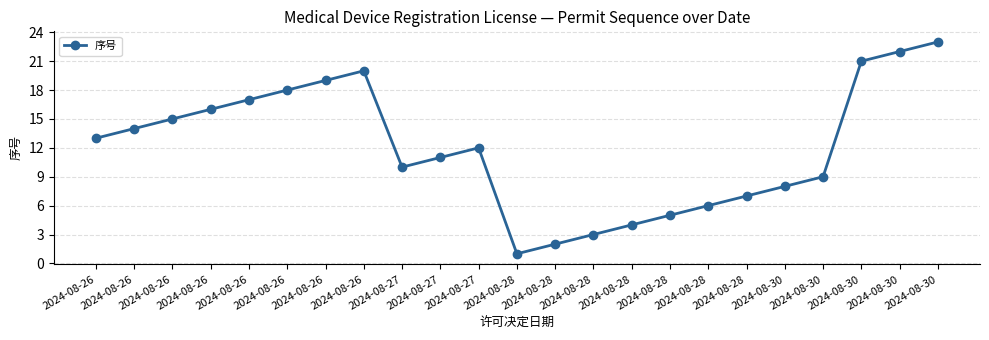

How many distinct data groups are displayed?

1